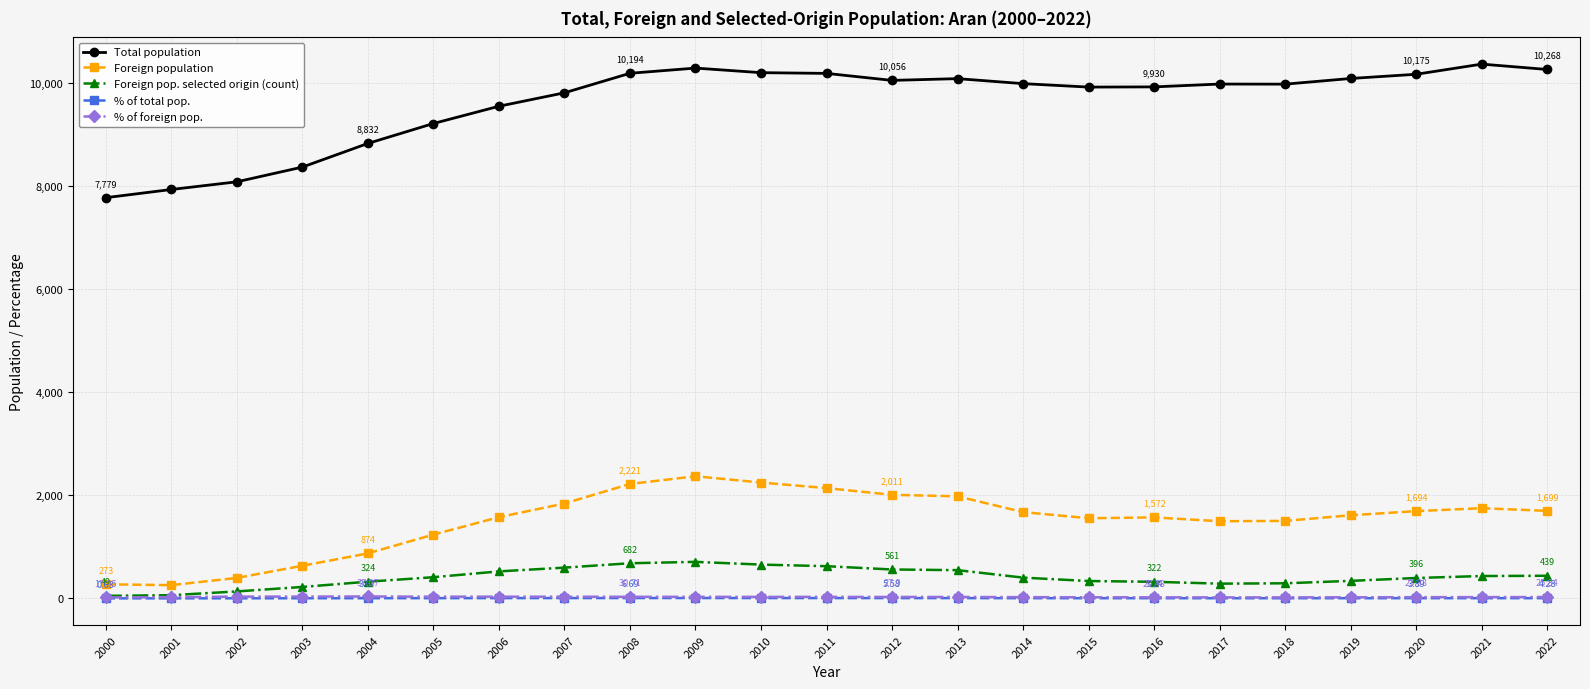

Is the value of % of total pop. at 2018 greater than the value of Foreign population at 2008?

No